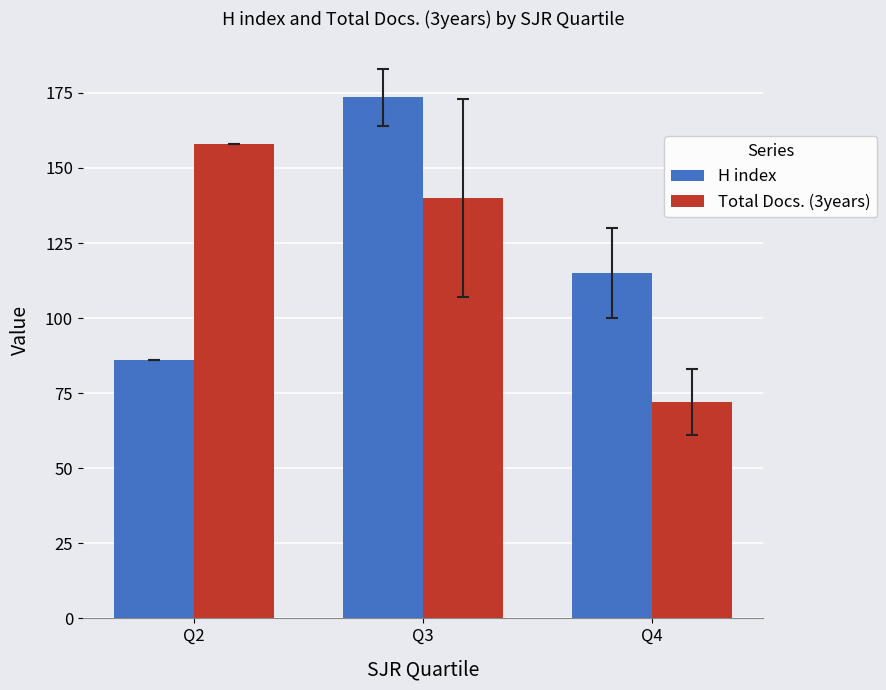

What is the minimum value for Total Docs. (3years)?

72.0